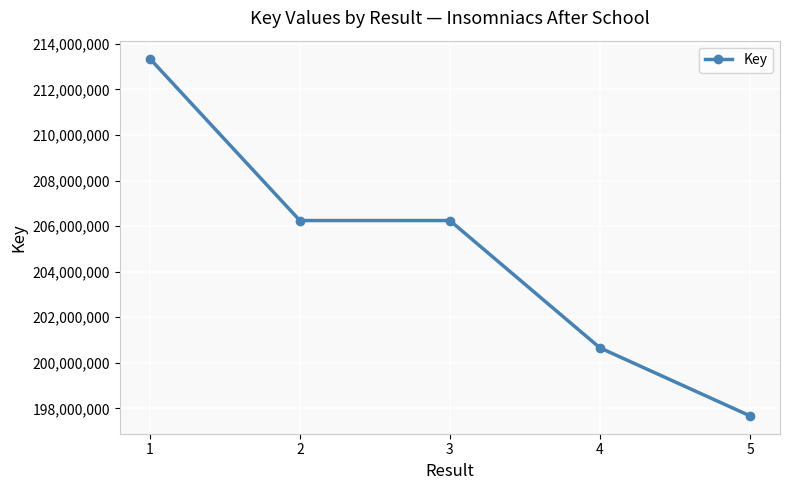

What is the difference between the values at 3 and 4?

5591125